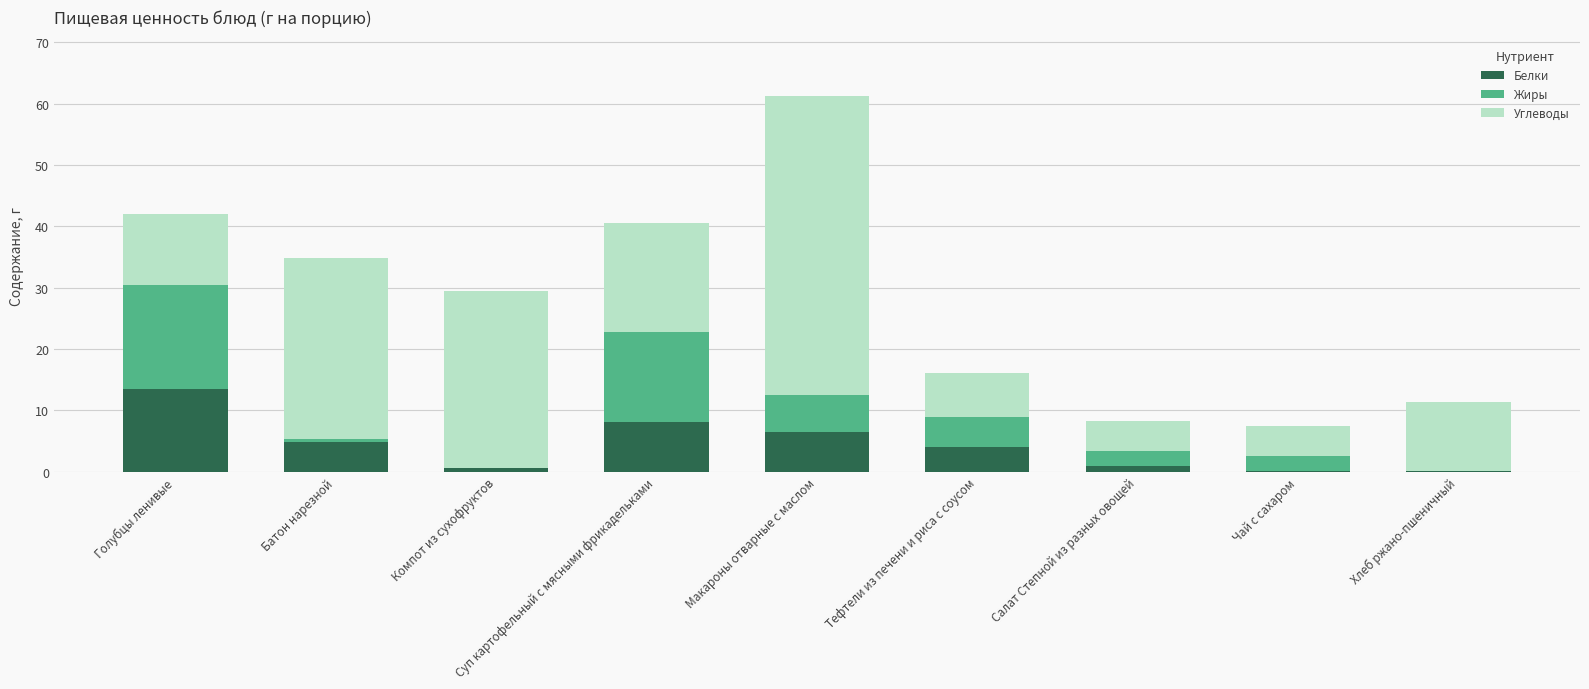

What is the highest value of the Белки series?

13.5